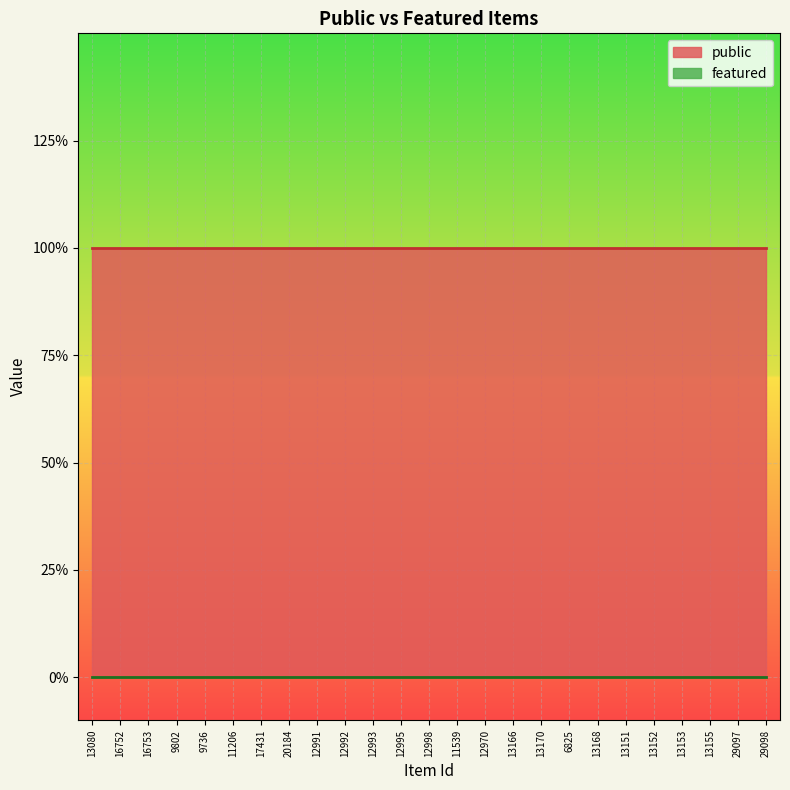

What position from the right is 12998?

13